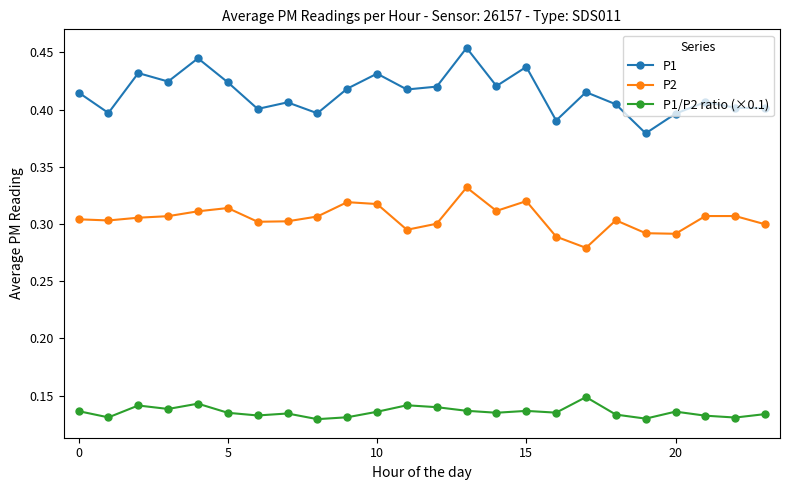

Which series has the largest total across all categories?

P1